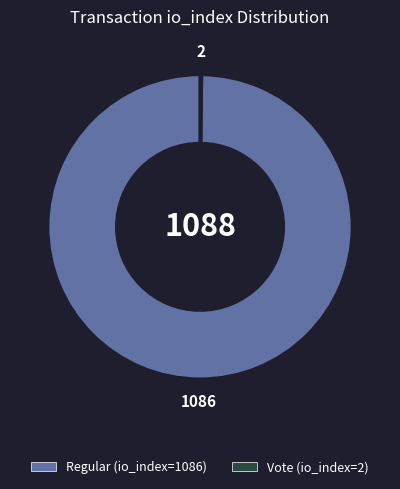

Does any single category account for the majority?

Yes